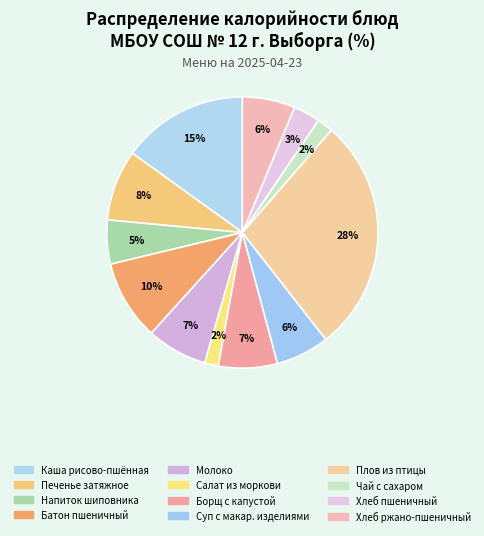

How many segments does this pie chart have?

12